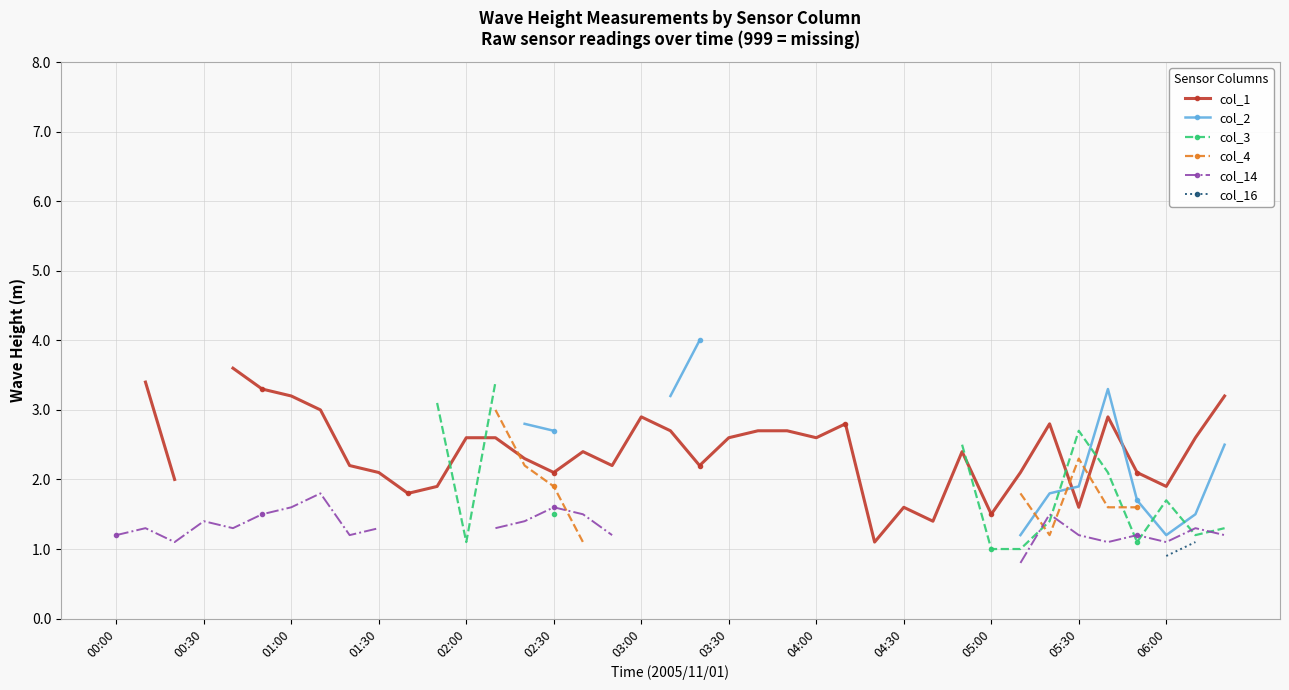

How many lines are shown in the chart?

6